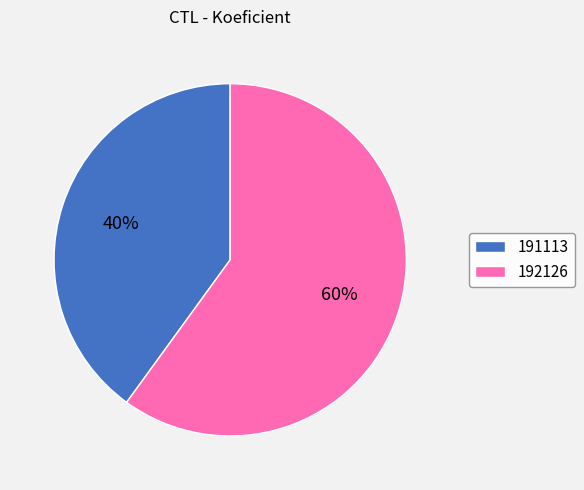

Is it true that 192126 is 60% of the pie?

True